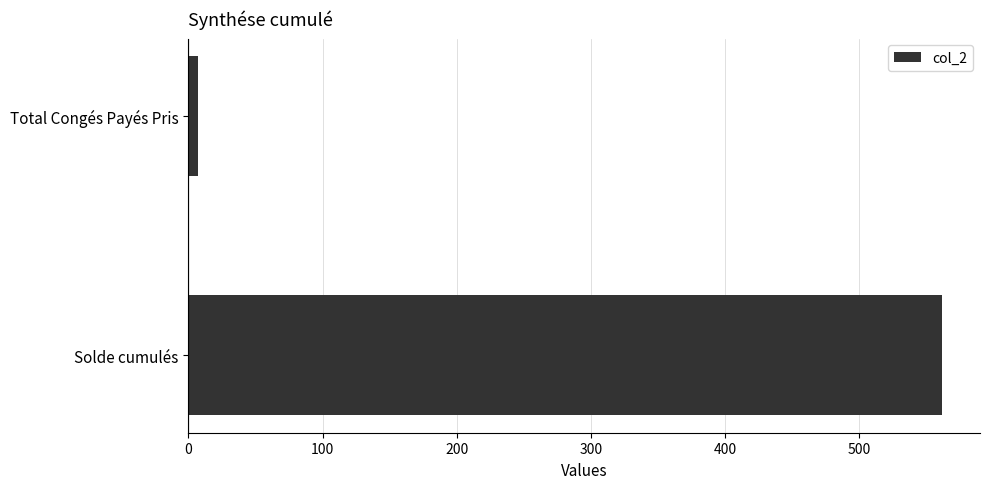

Rank the categories by value from lowest to highest.

Total Congés Payés Pris, Solde cumulés